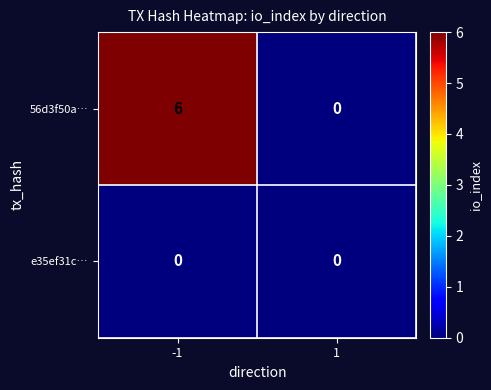

The 56d3f50a… series shows 0 at 1. True or false?

True